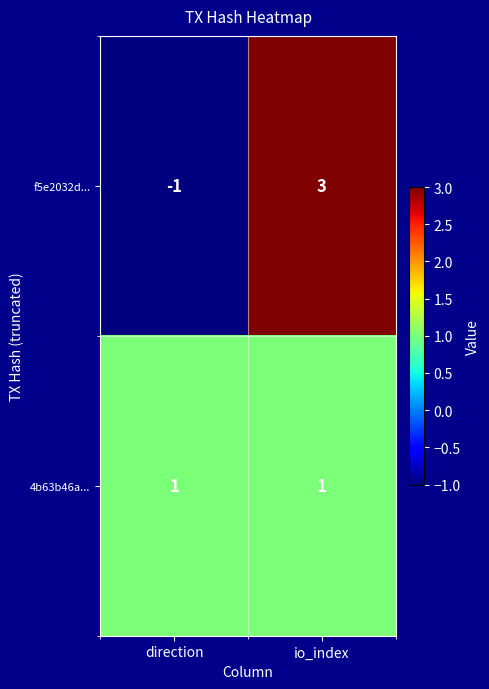

What is the spread (max minus min) of values at direction?

2